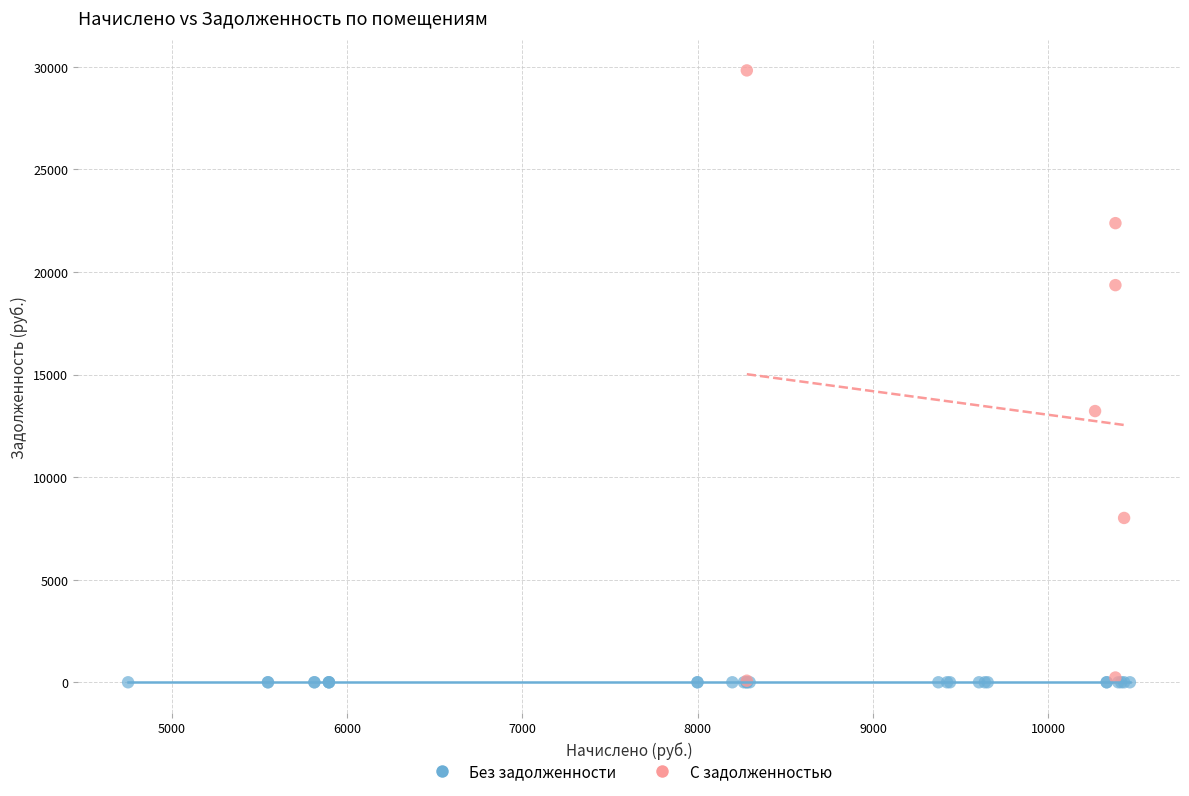

Which series contains the highest Y value?

С задолженностью